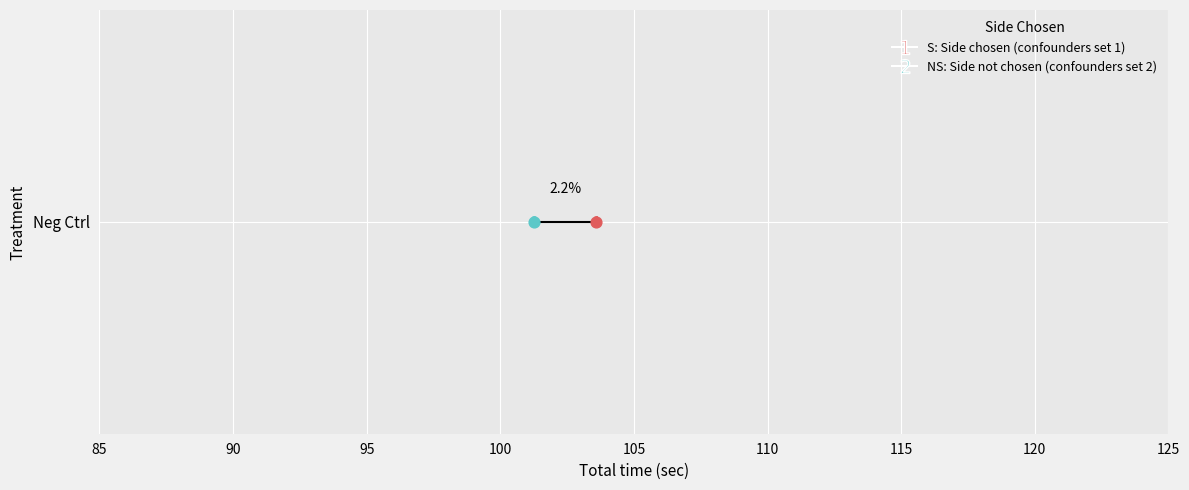

What are all the series names shown in the legend?

S, NS